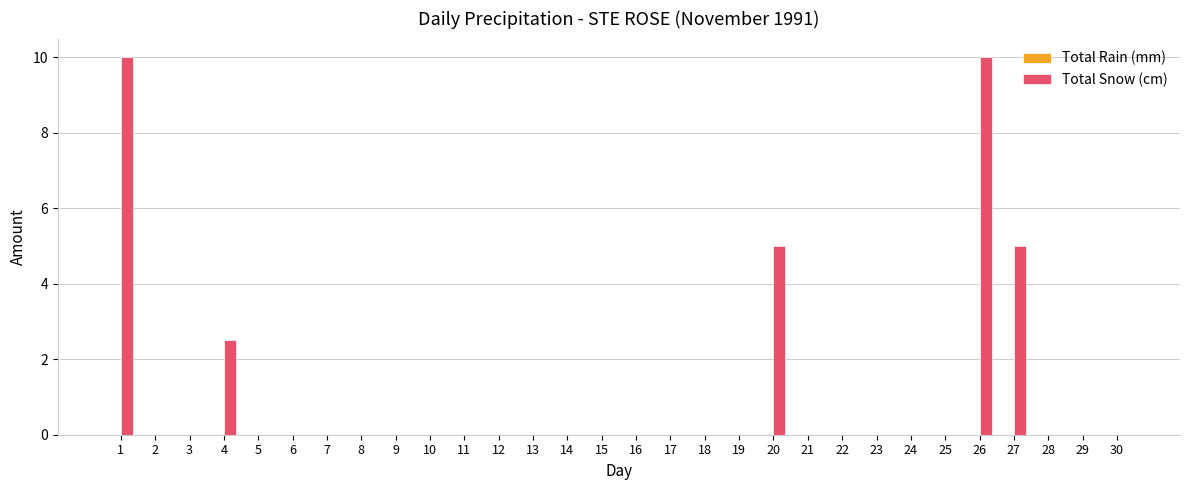

Reading left to right, extract all data points from this chart.

1=10.0	2=0.0	3=0.0	4=2.5	5=0.0	6=0.0	7=0.0	8=0.0	9=0.0	10=0.0	11=0.0	12=0.0	13=0.0	14=0.0	15=0.0	16=0.0	17=0.0	18=0.0	19=0.0	20=5.0	21=0.0	22=0.0	23=0.0	24=0.0	25=0.0	26=10.0	27=5.0	28=0.0	29=0.0	30=0.0